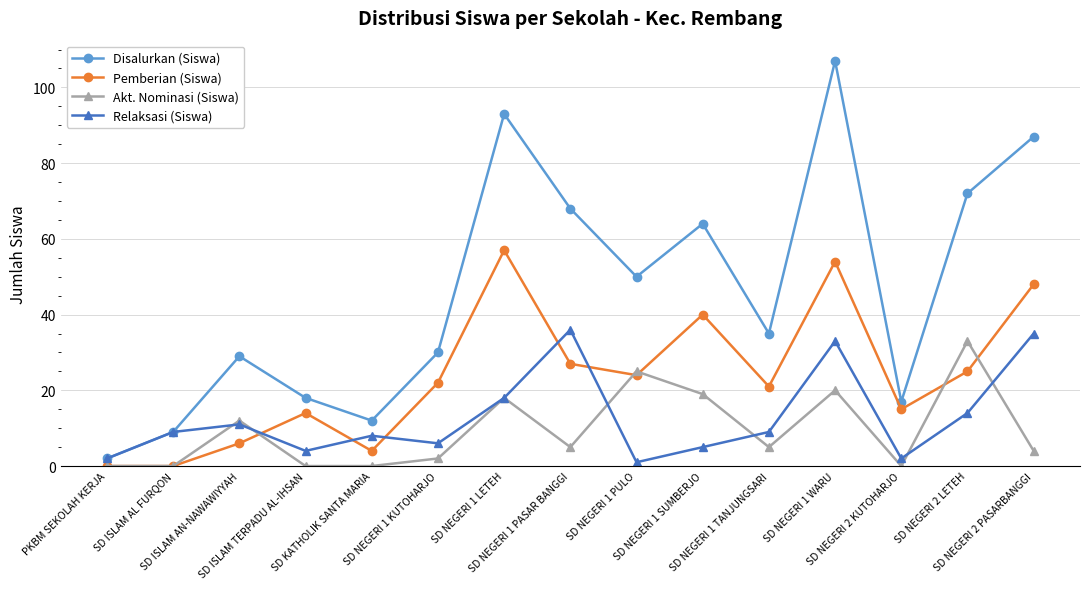

How many data points does each series have?

15